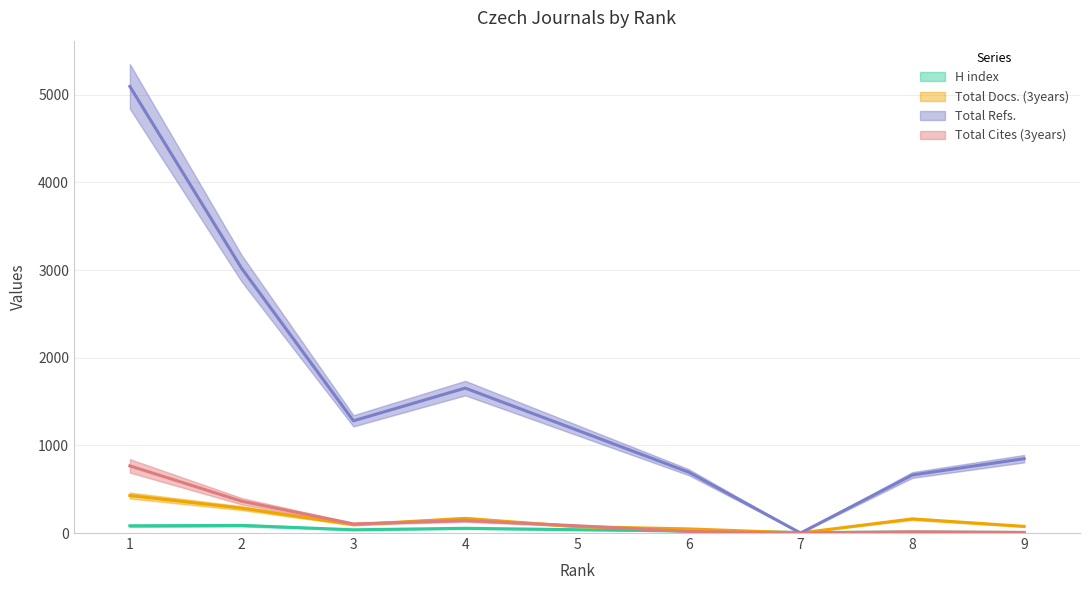

True or false: Total Refs. has a value of 1048 at 6.

False